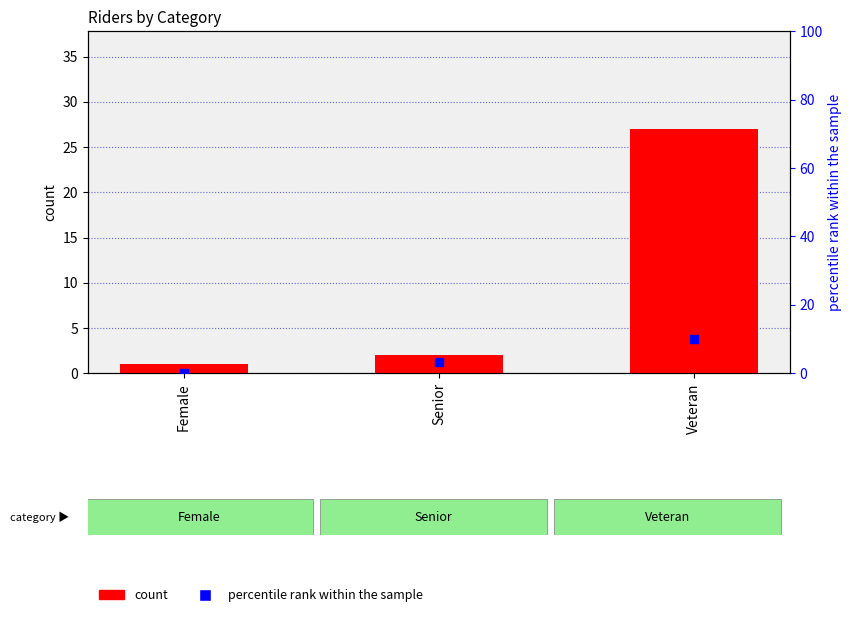

What are all the series names shown in the legend?

count, percentile rank within the sample